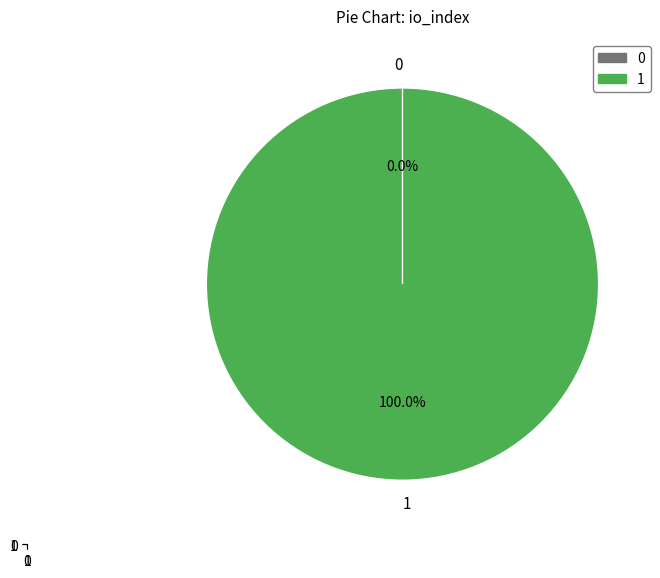

To the nearest percent, what percentage of the pie is io_index=1?

100%